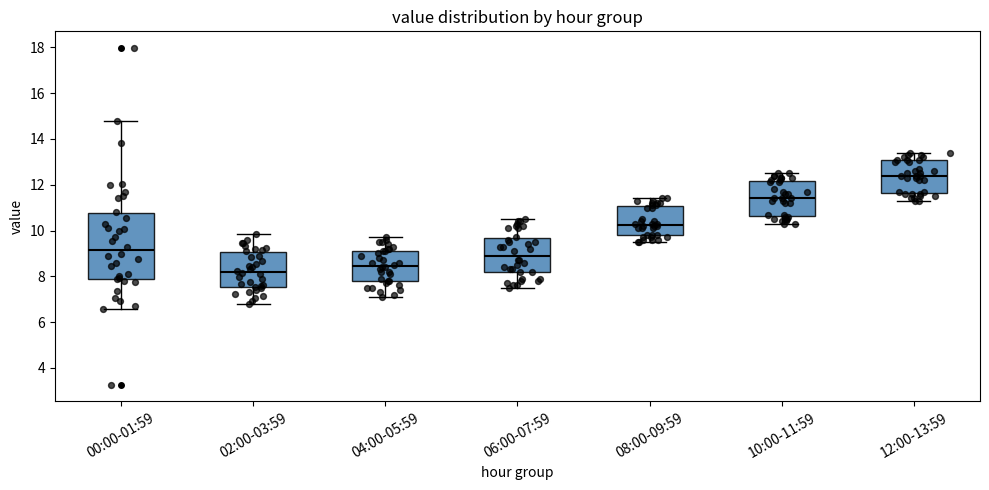

Where is the lower edge of the box for 06:00-07:59 on the y-axis? The values are not printed on the chart, so give them approximately, as read against the axis.

8.2